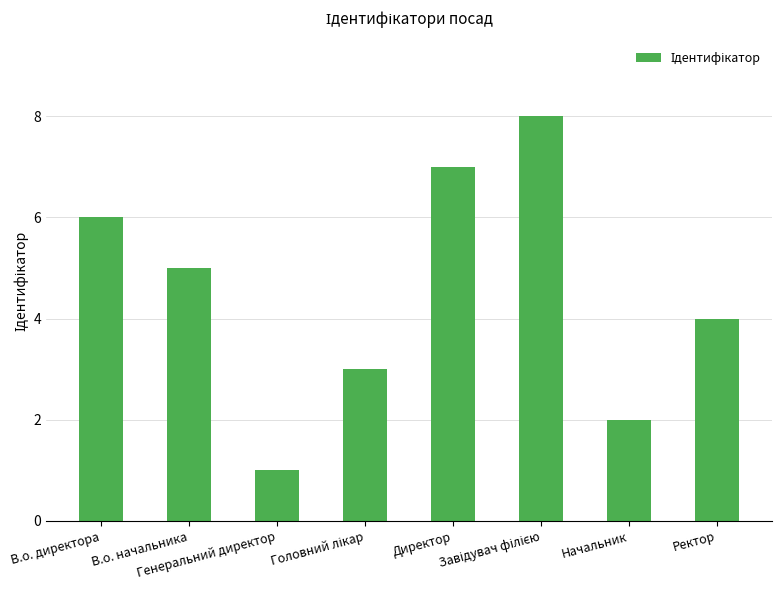

What position from the right is В.о. начальника?

7